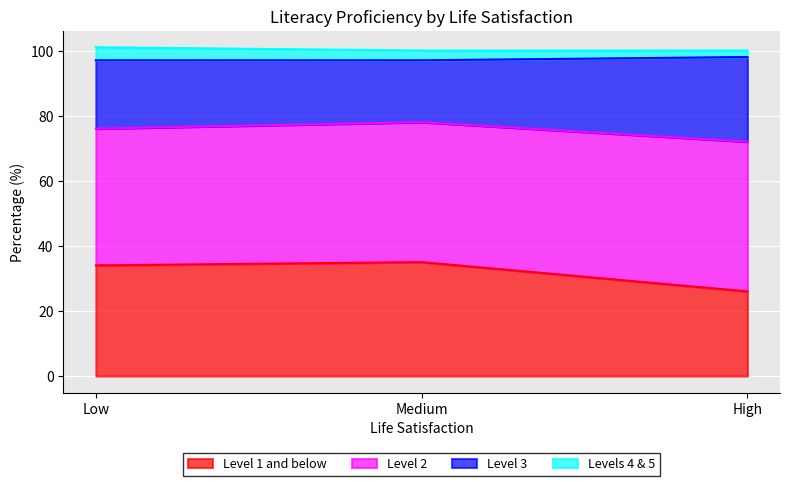

What is the total value across all series at Medium?

100